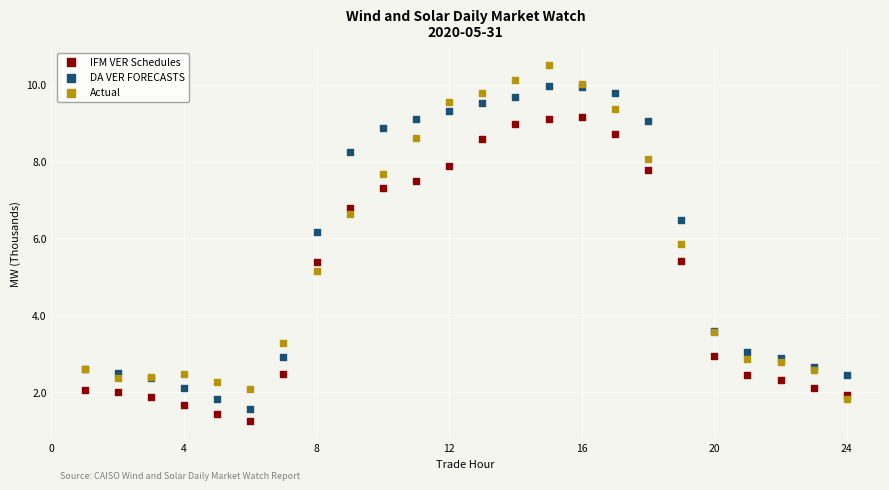

Which series reaches the maximum Y coordinate?

Actual